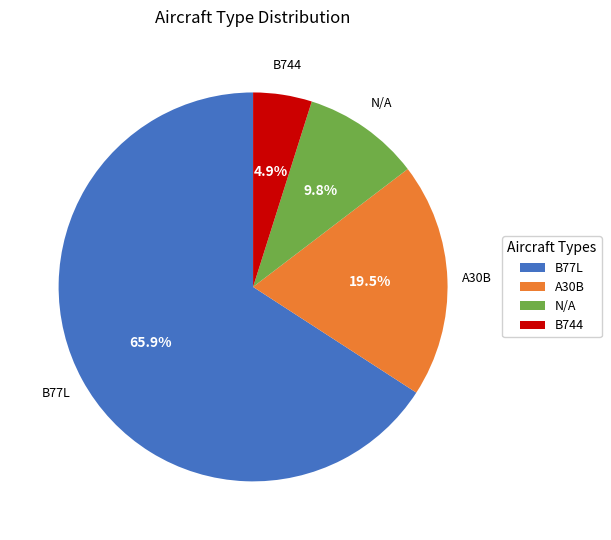

To the nearest percent, what is the difference between the largest and smallest slice percentages?

61%